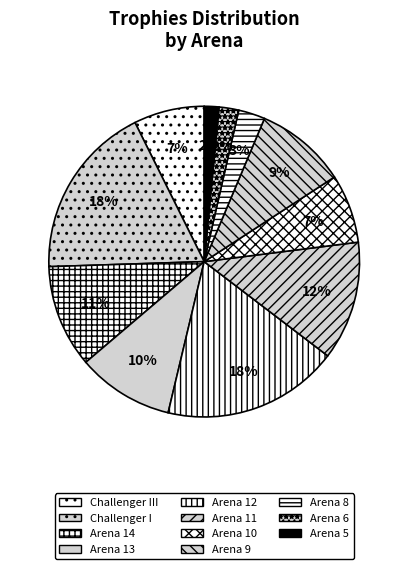

To the nearest percent, what is the difference between the Arena 9 and Arena 5 slice percentages?

8%